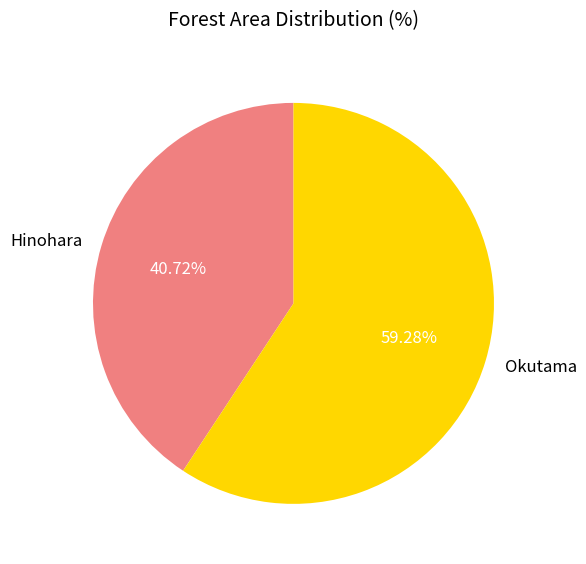

True or false: Okutama accounts for 67% of the total.

False